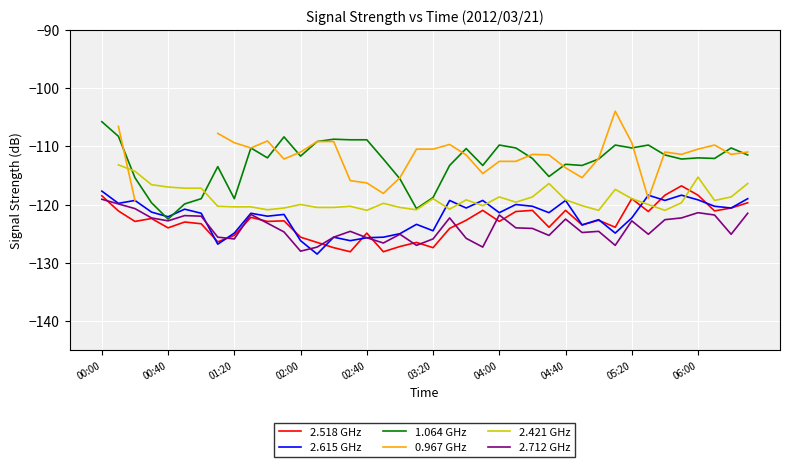

Is it true that 2.712 GHz equals -122.3 at 35?

True